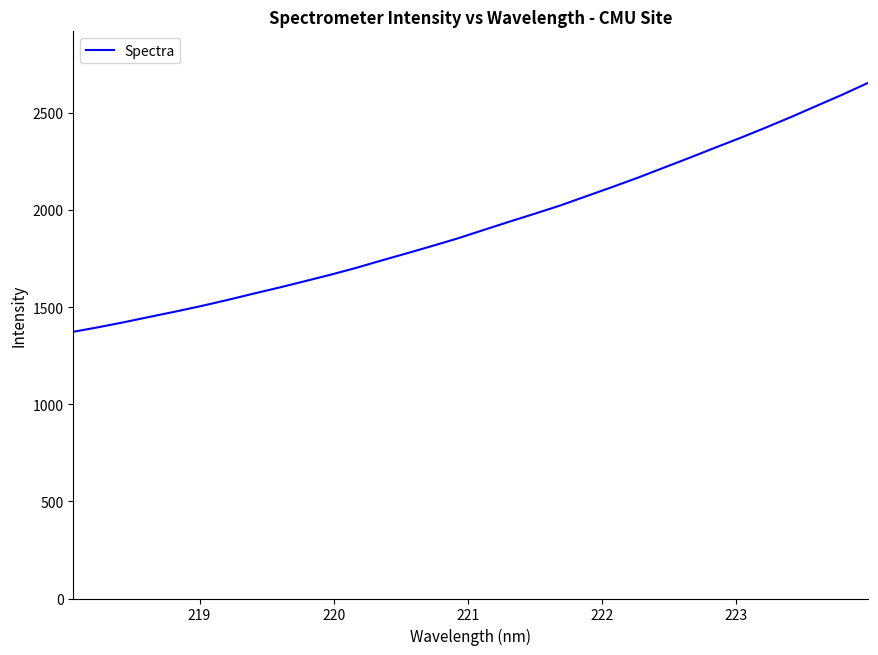

What is the smallest value displayed?

1372.5